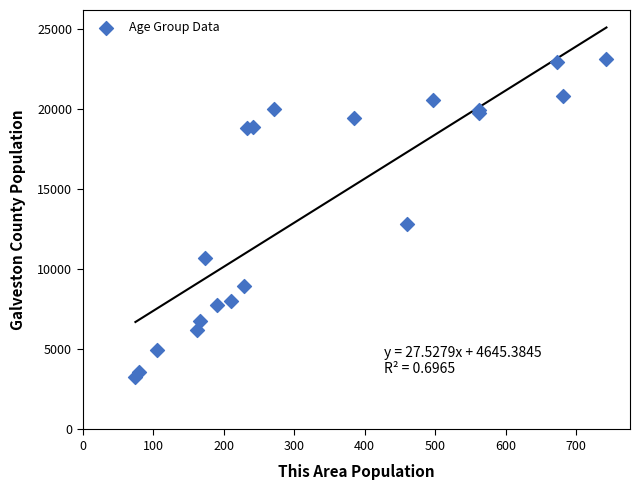

What Y value in the scatter plot is closest to 13203?

12808